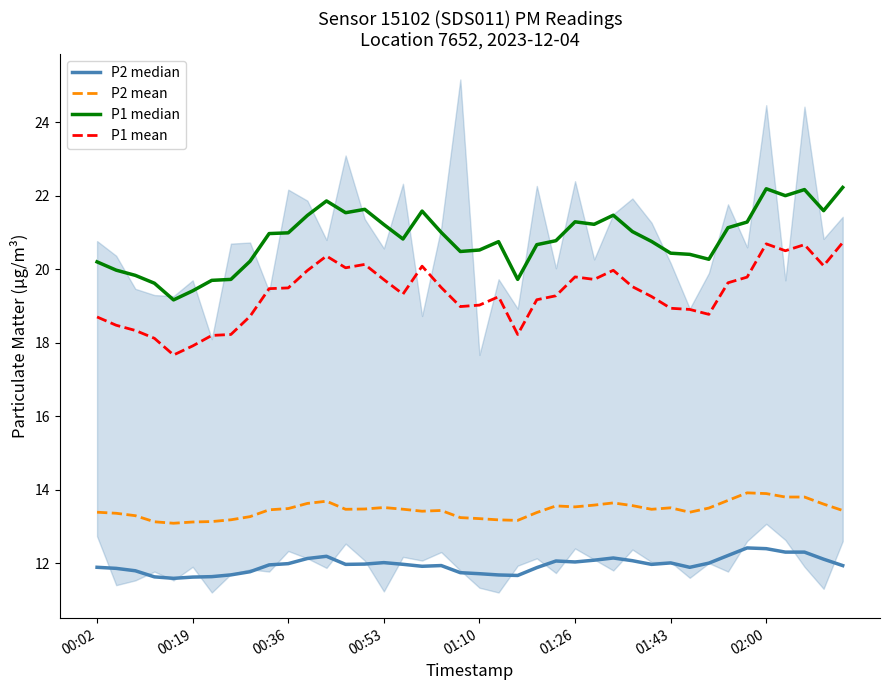

List the series in order of their peak value, lowest first.

P2 median, P2 mean, P1 mean, P1 median